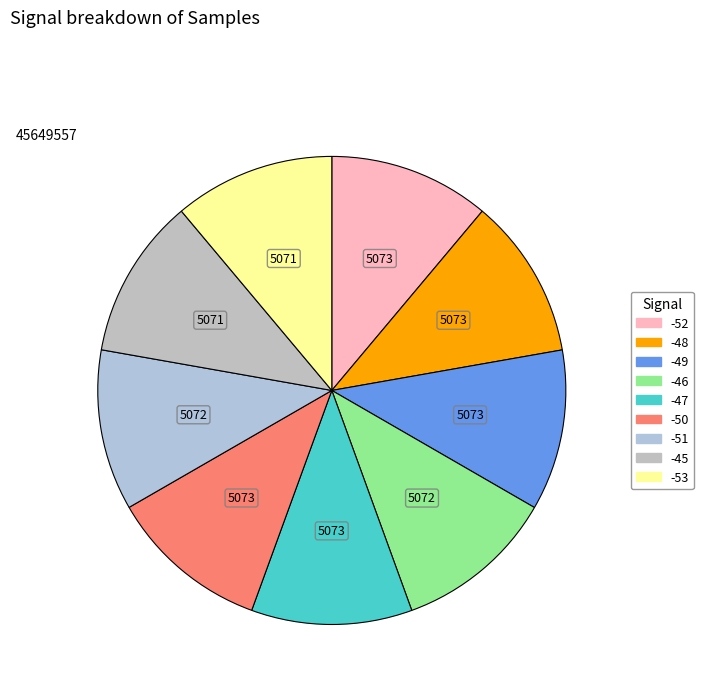

Count the number of slices in the pie.

9